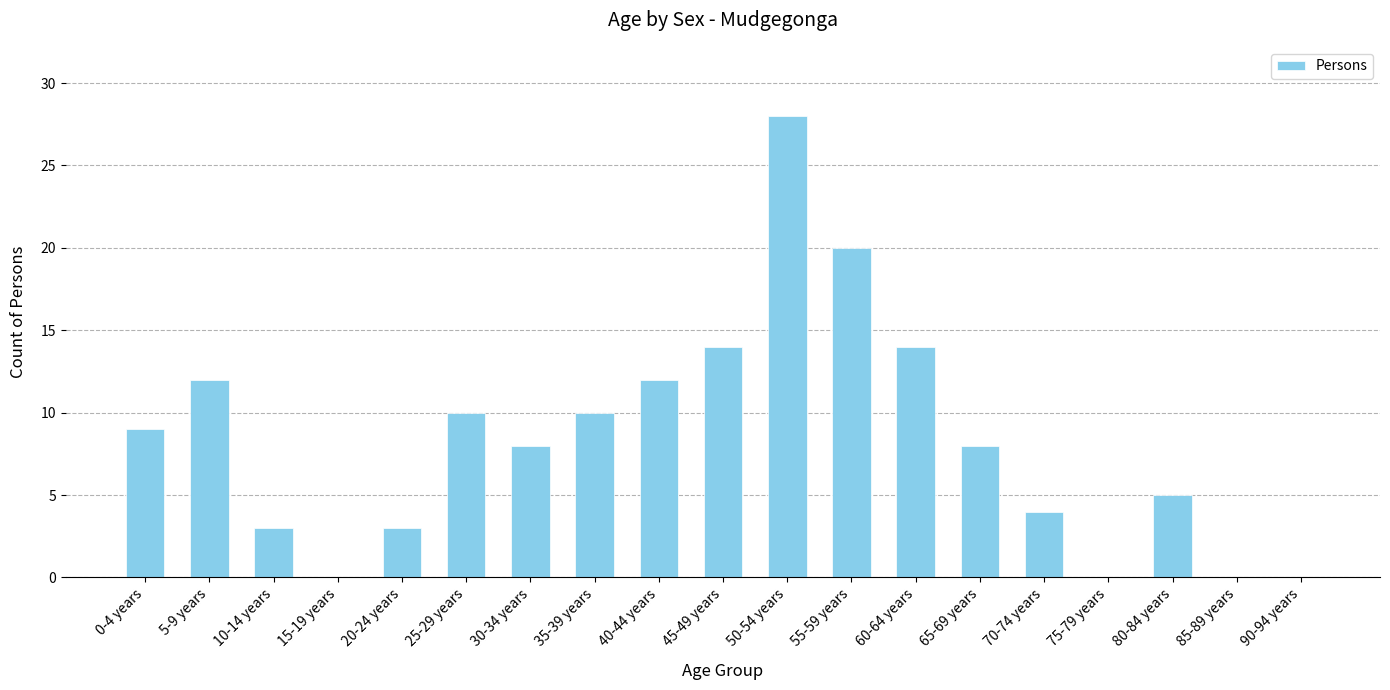

What is the change in value from 20-24 years to 50-54 years?

+25